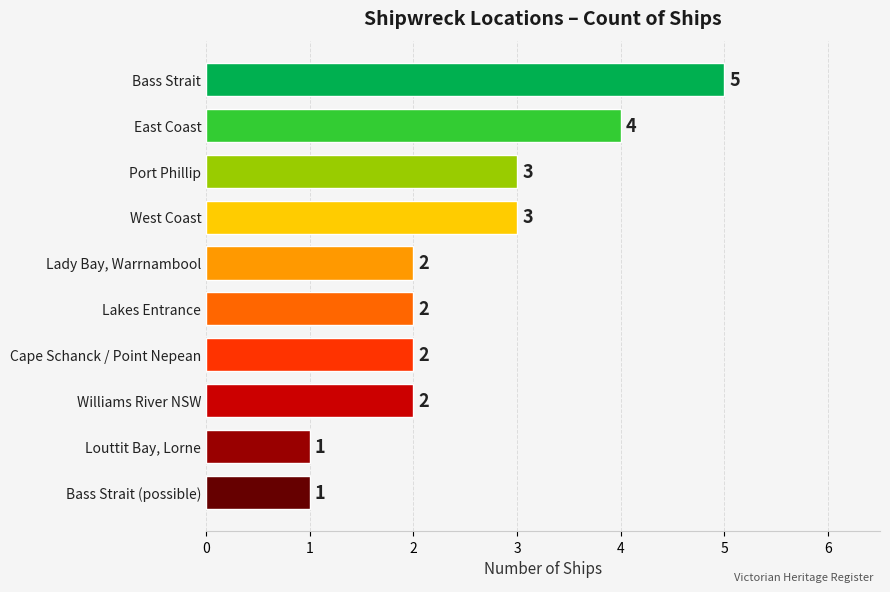

How many data points does each series have?

10